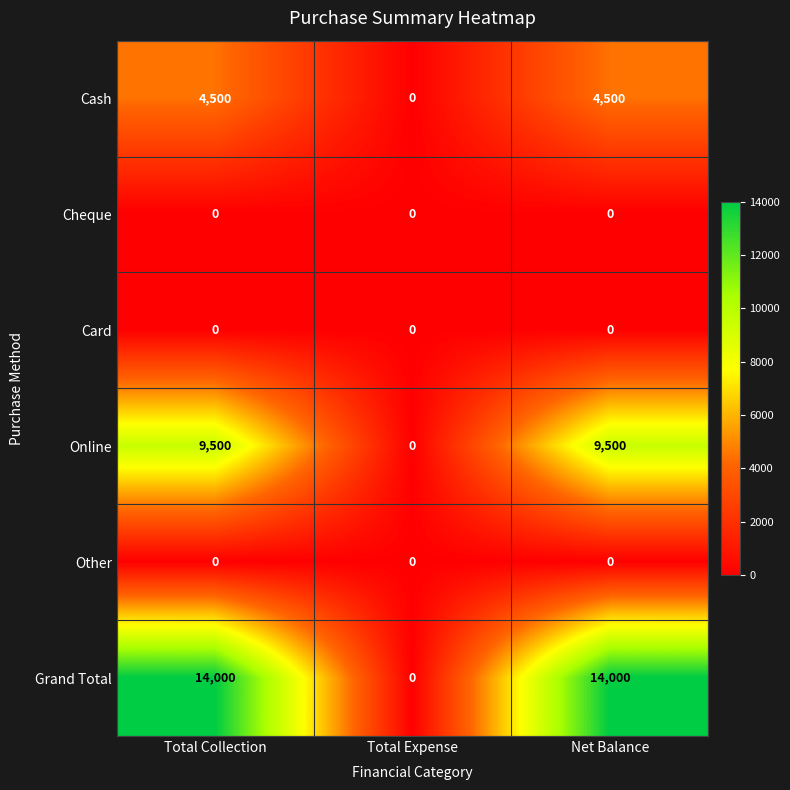

Count the number of data series in this chart.

6